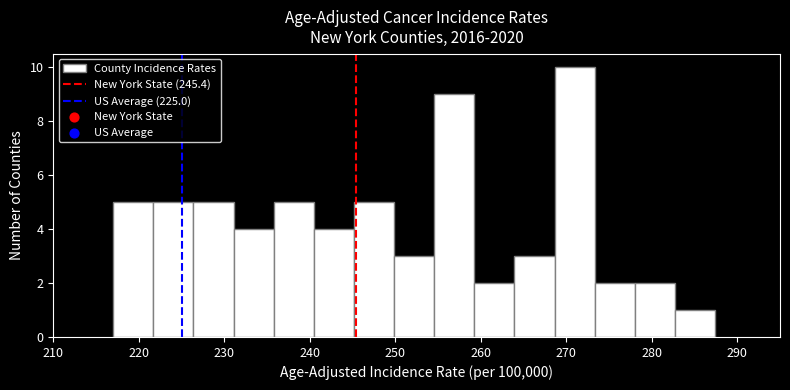

How tall is the bar that spans 264 to 269 on the x-axis? Neither the bar edges nor the heights are printed on the chart, so give them approximately, as read against the axes.

3